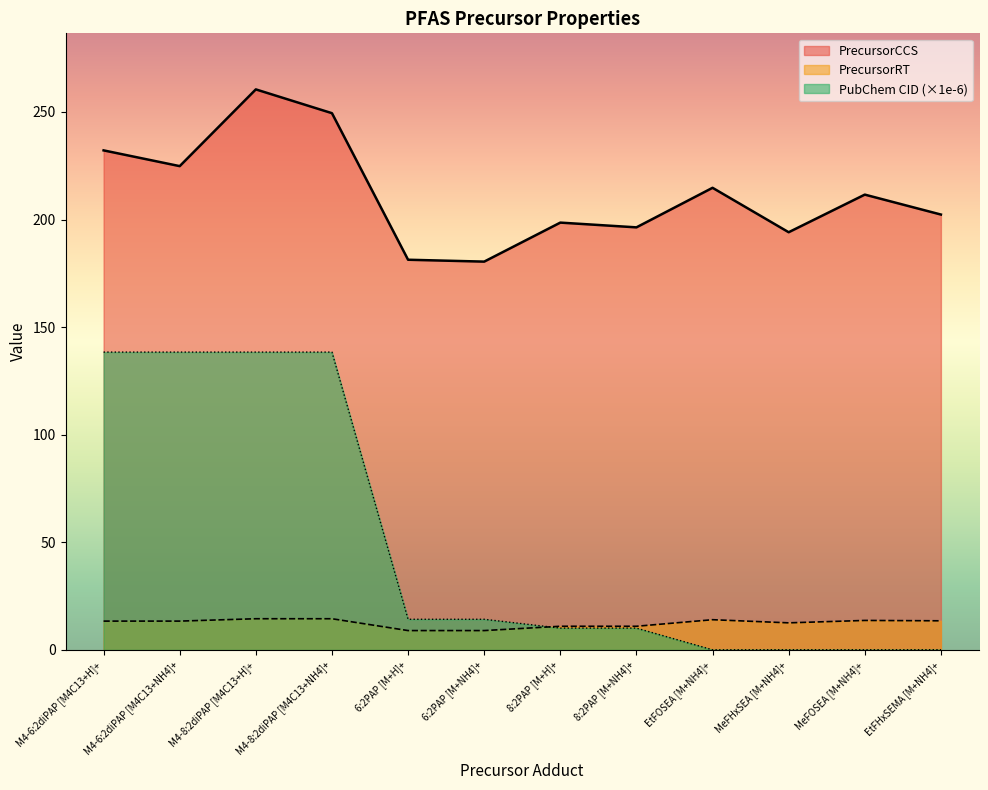

True or false: PrecursorCCS and PubChem CID intersect in this chart.

False